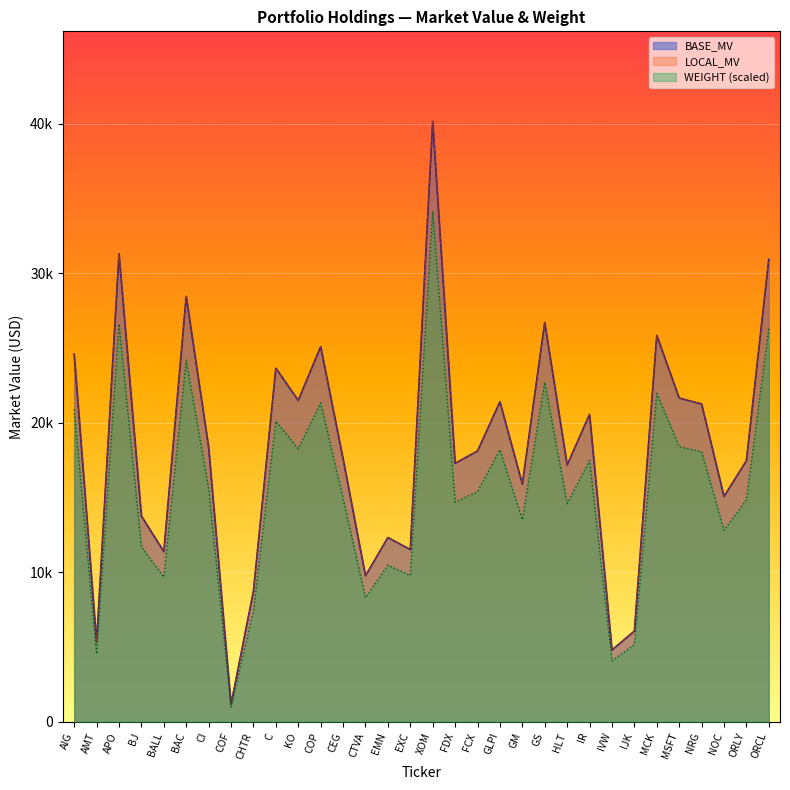

The LOCAL_MV series shows 7572.5 at GS. True or false?

False